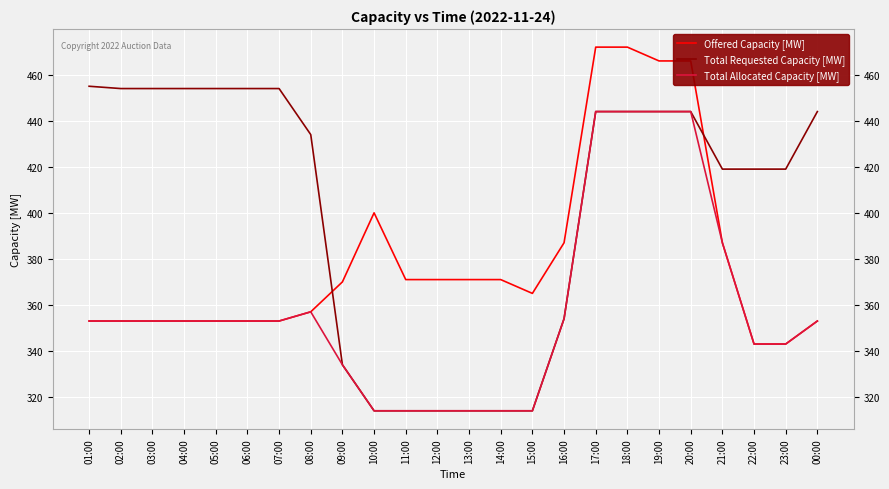

Where is Total Requested Capacity [MW] nearest to the value 384?

16:00